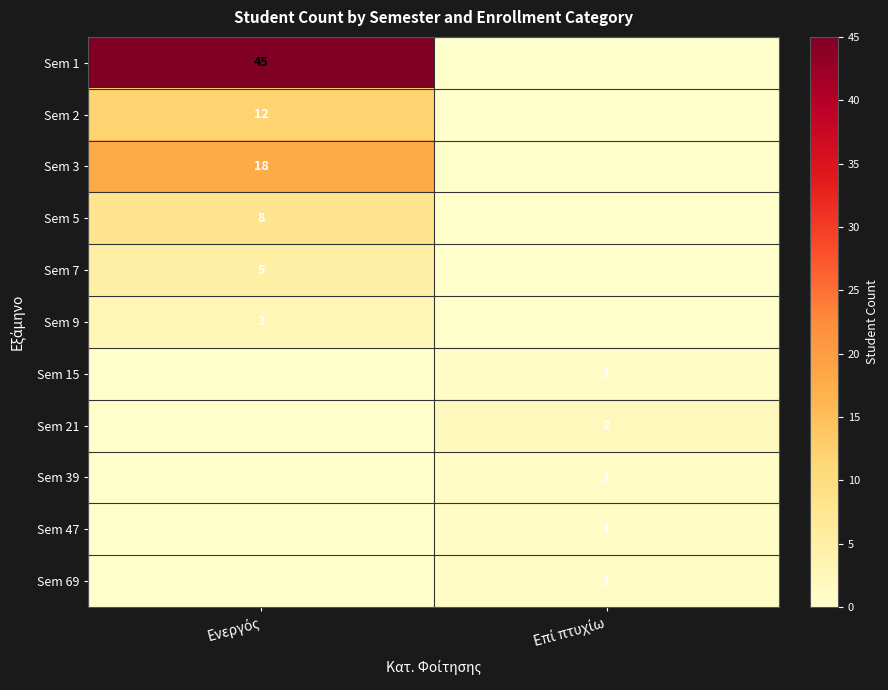

True or false: Sem 47 has a value of 0 at Ενεργός.

True